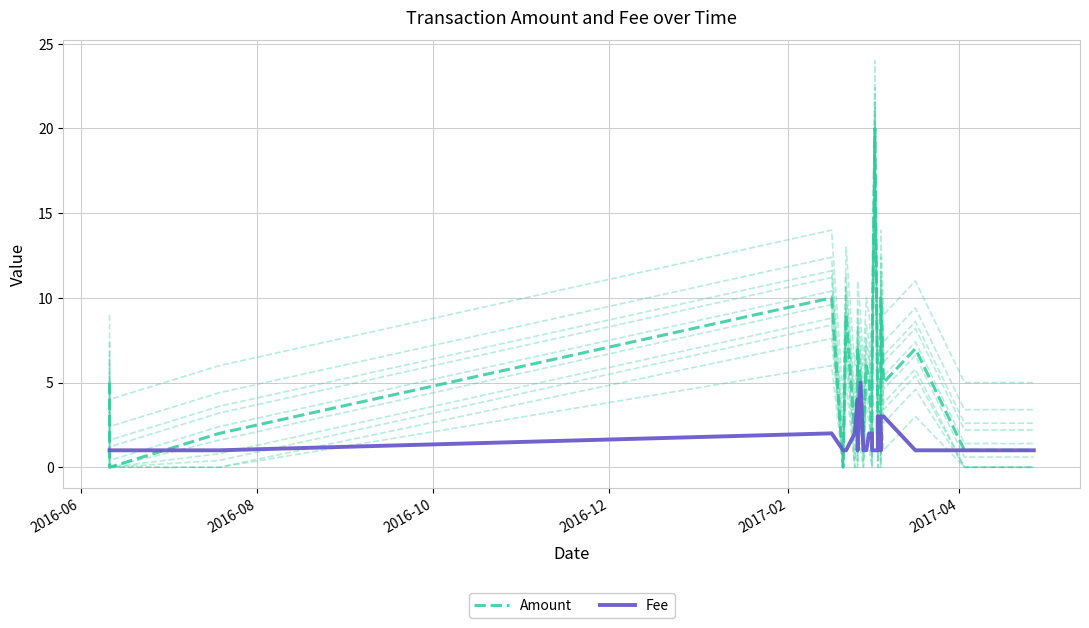

Where do Fee and Amount first cross each other?

2016-06 and 2016-08